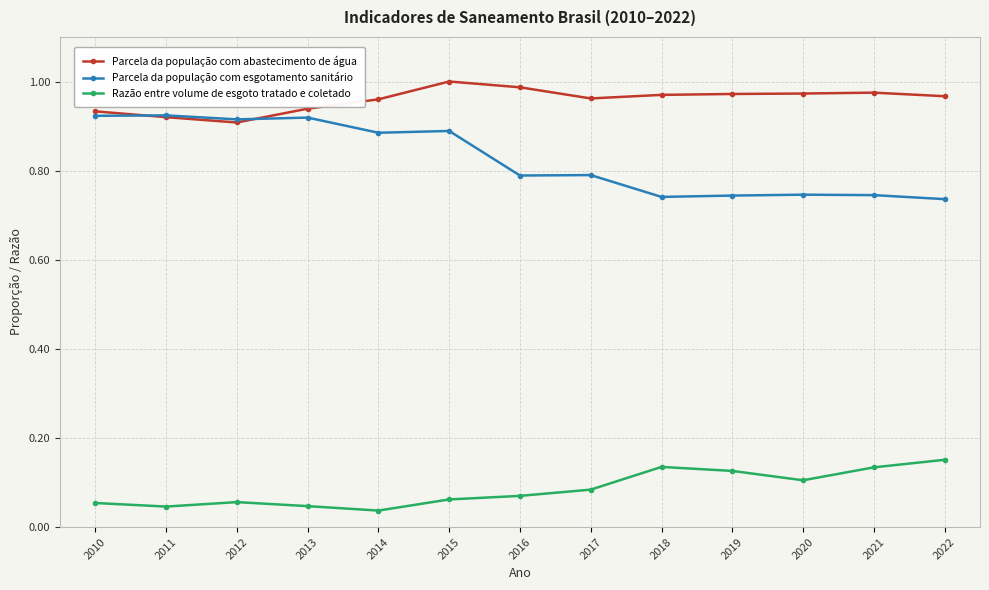

What is the sum of the Parcela da população com esgotamento sanitário values at 2013 and 2010?

1.8